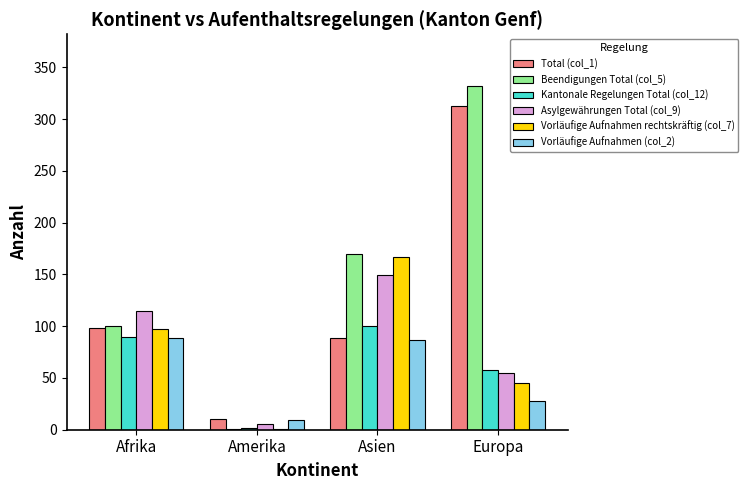

Are the bars grouped side by side (vs. stacked)?

Yes